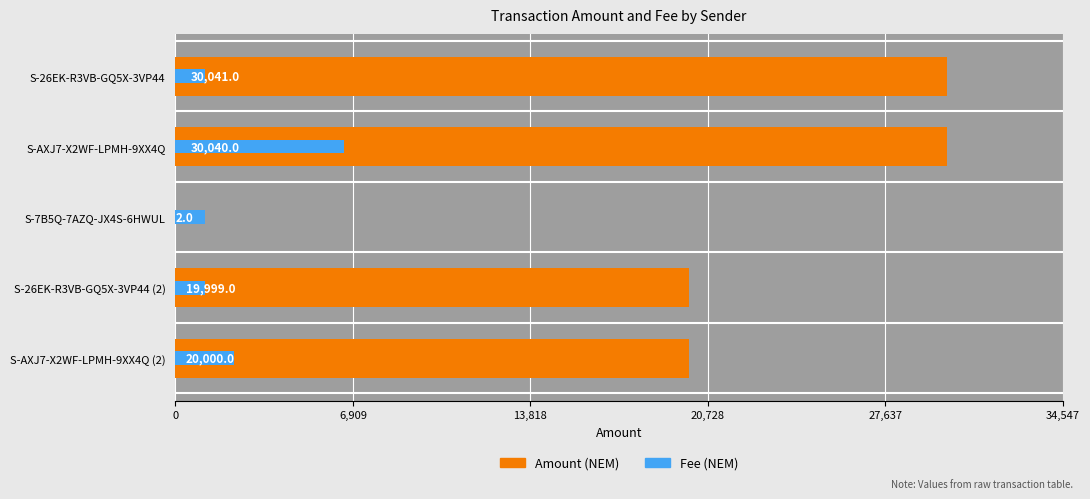

What is the difference between the Amount values at S-26EK-R3VB-GQ5X-3VP44 (2) and S-7B5Q-7AZQ-JX4S-6HWUL?

19997.0